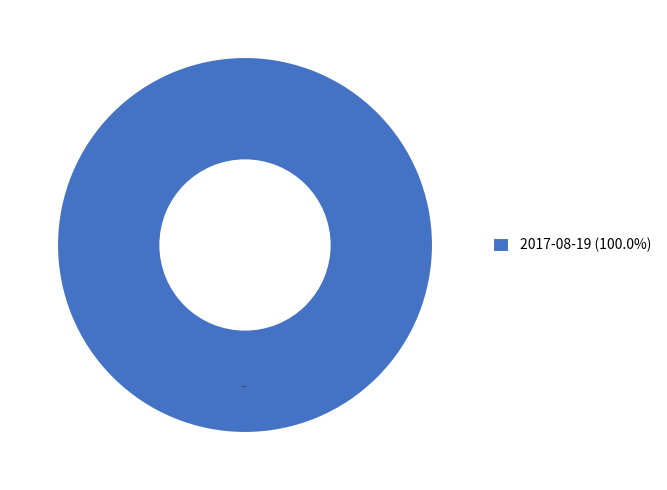

Rank the categories by value from lowest to highest.

2017-08-19 (100.0%)